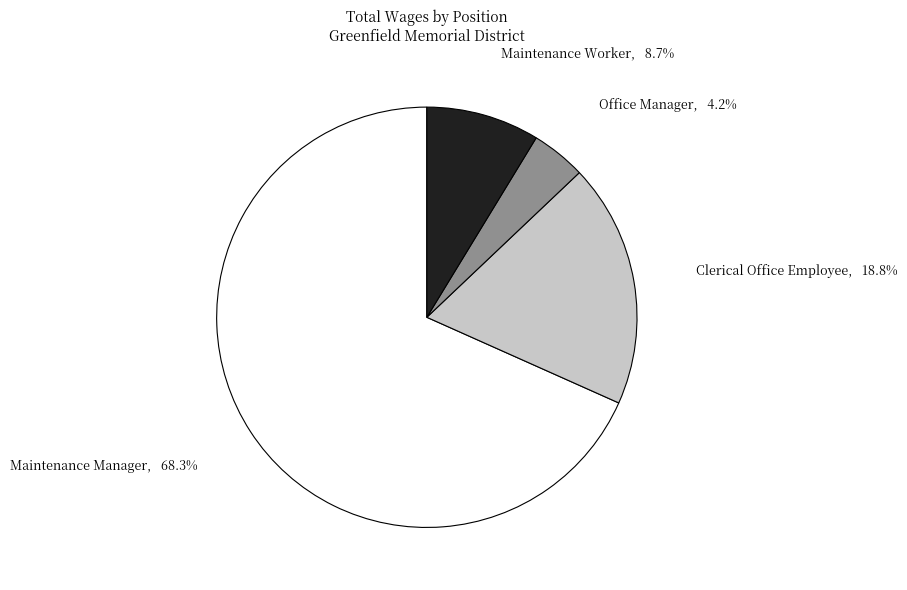

Which category has the smallest portion of the pie?

Office Manager, 4.2%